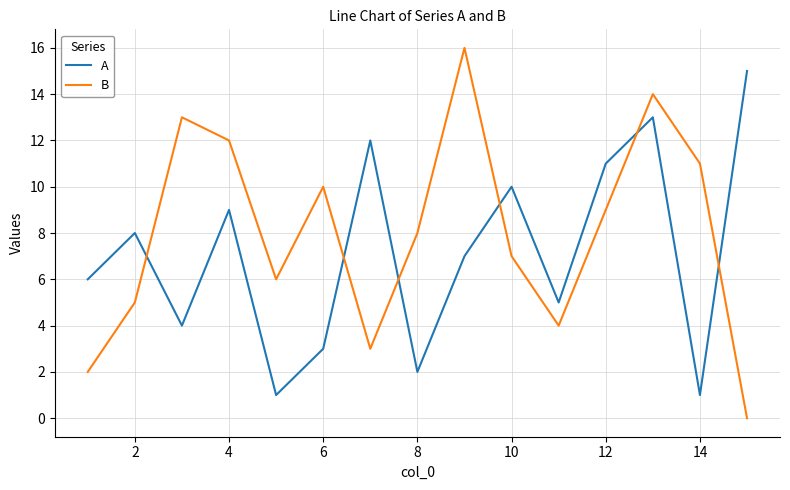

True or false: A and B intersect in this chart.

True